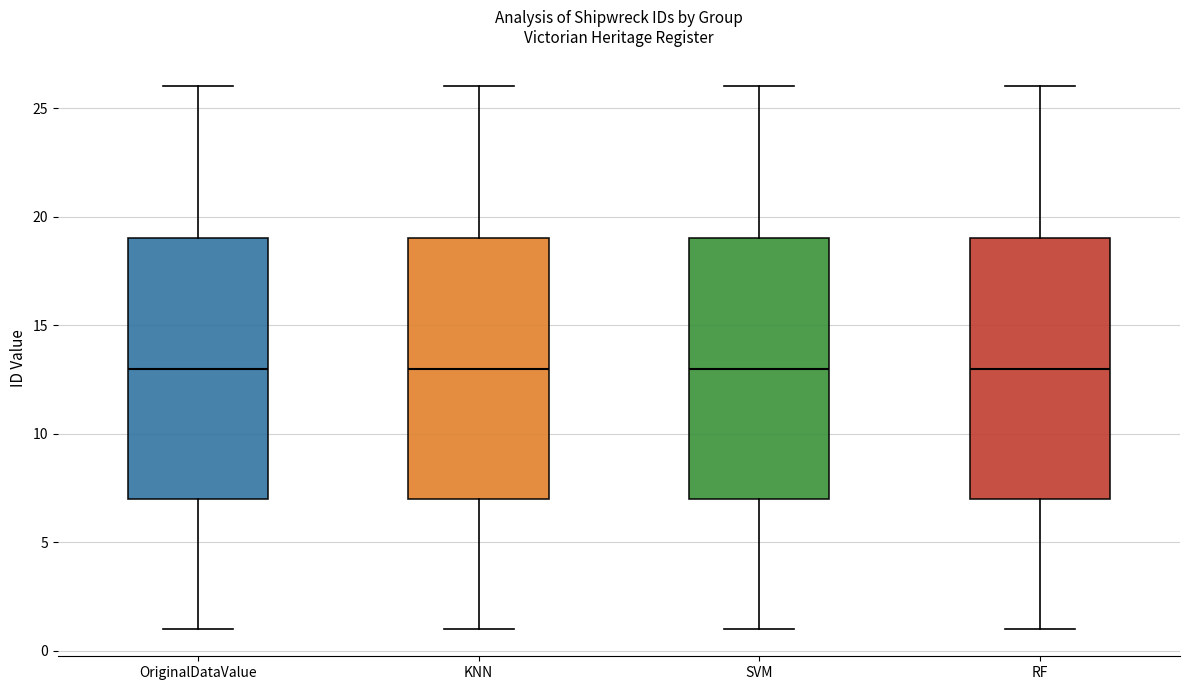

Where is the lower edge of the box for SVM on the y-axis? The values are not printed on the chart, so give them approximately, as read against the axis.

7